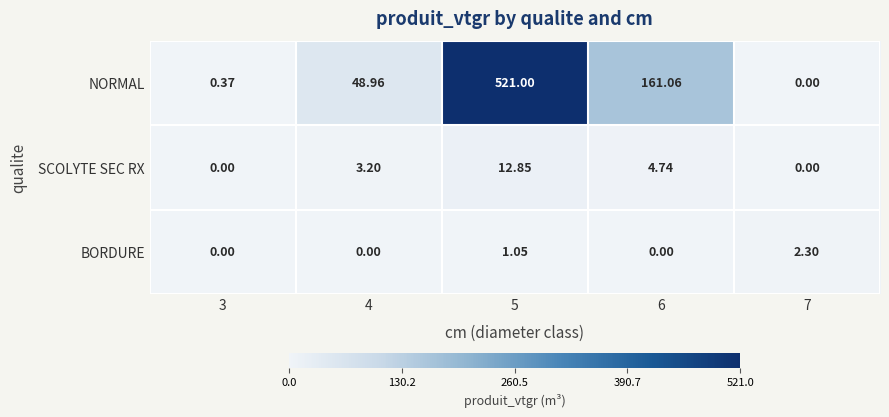

Is the value of NORMAL at 5 greater than the value of SCOLYTE SEC RX at 5?

Yes